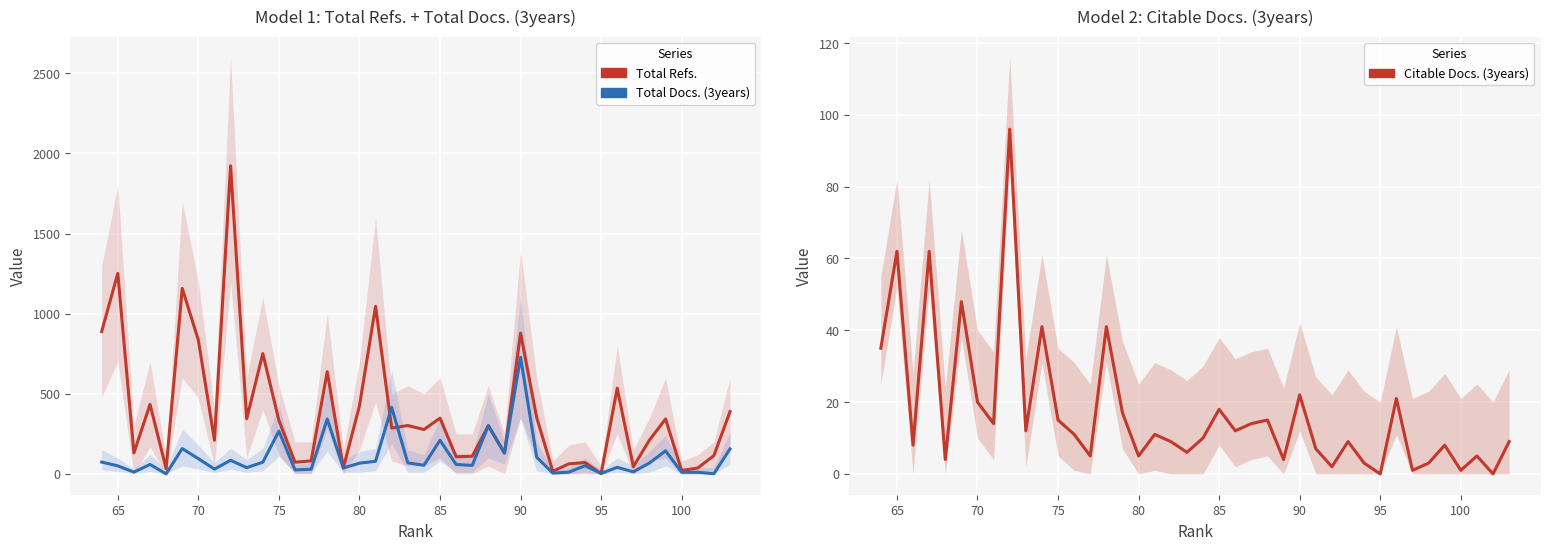

What is the greatest value displayed?

1923